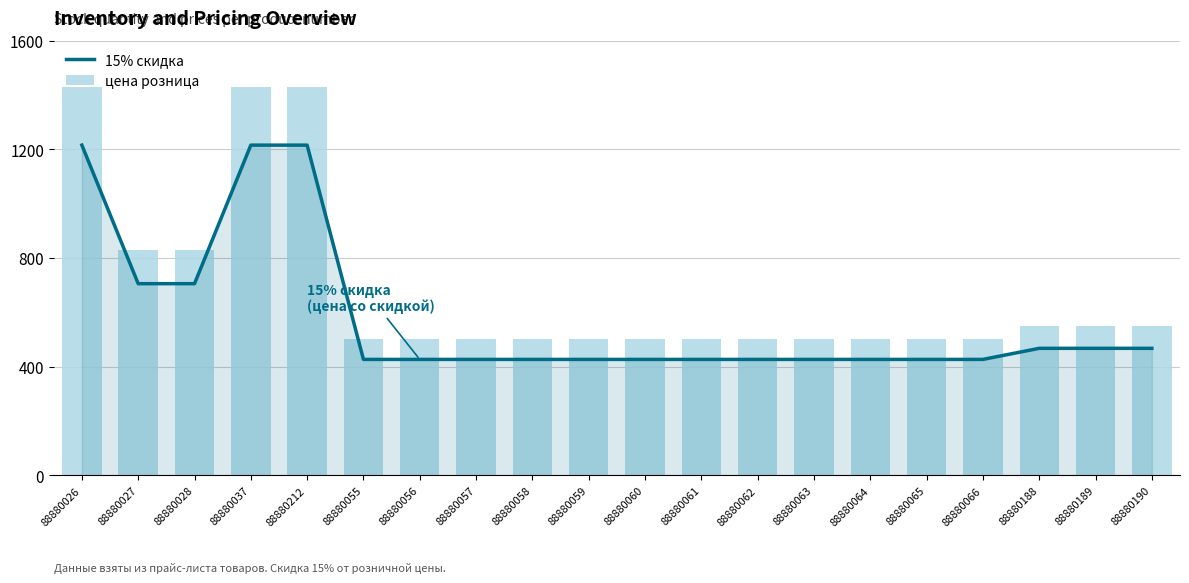

Does the chart contain stacked bars?

No